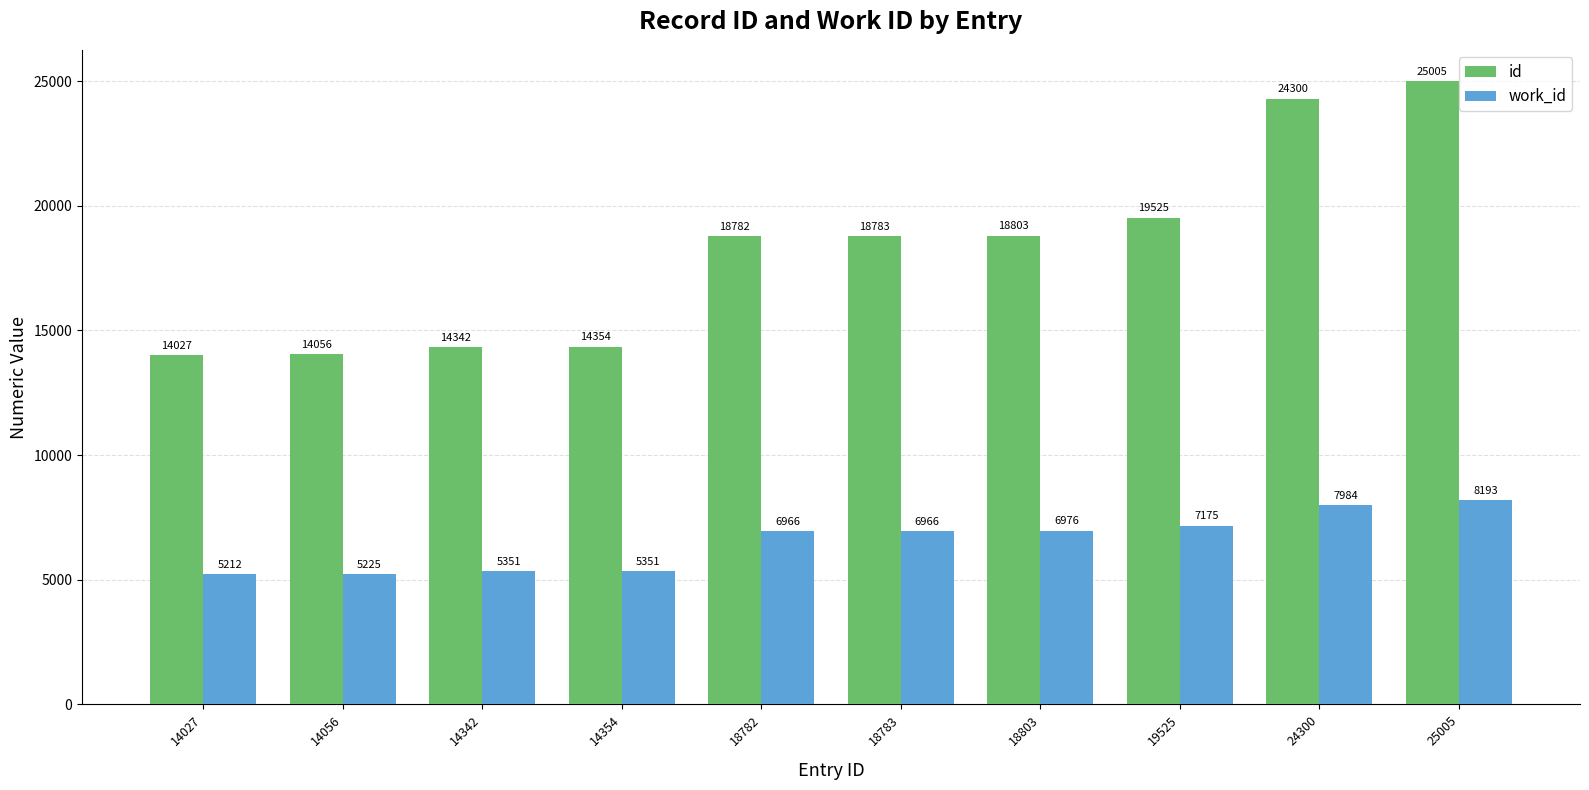

Reading right to left, transcribe all the data shown in this chart.

id: 25005	24300	19525	18803	18783	18782	14354	14342	14056	14027
work_id: 8193	7984	7175	6976	6966	6966	5351	5351	5225	5212